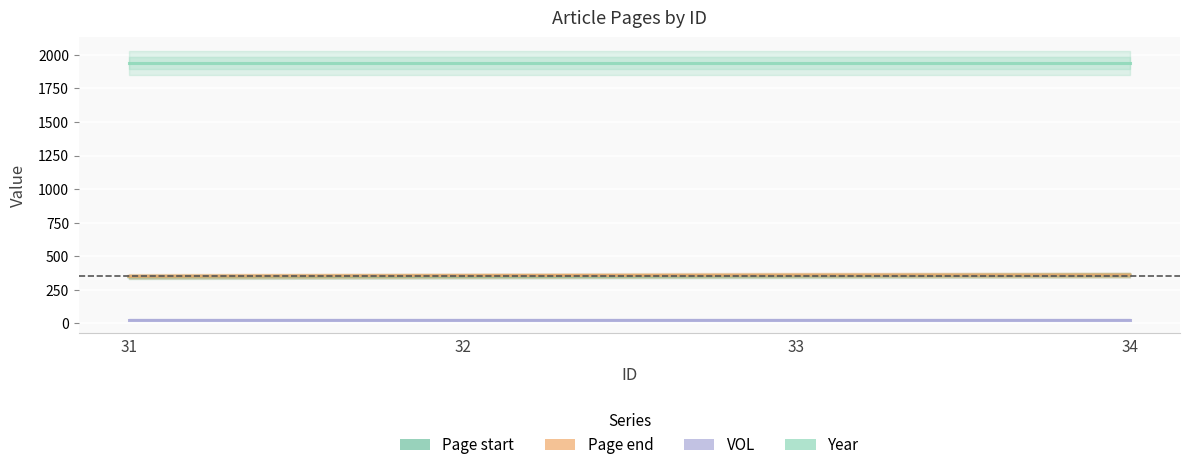

What is the total value across all series at 34?

2688